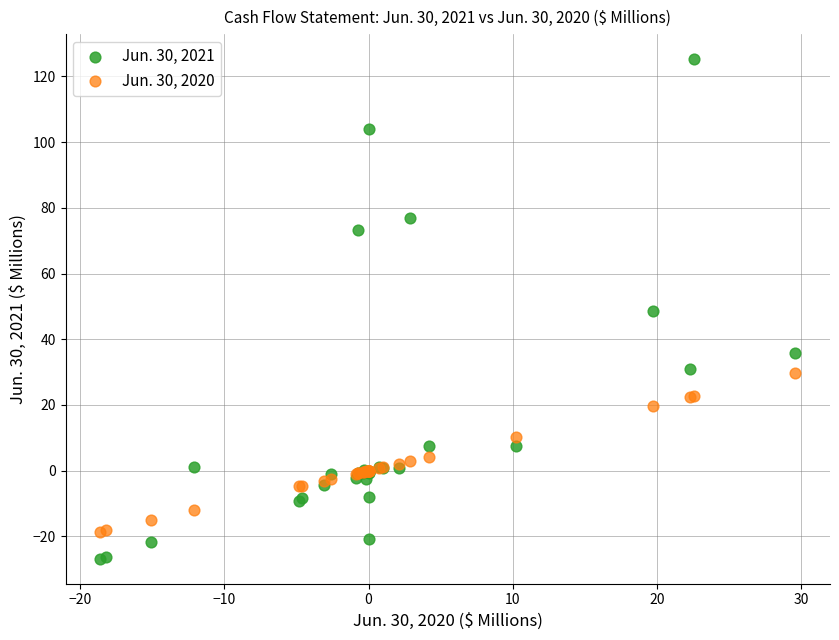

Which series has the widest spread of Y values?

Jun. 30, 2021